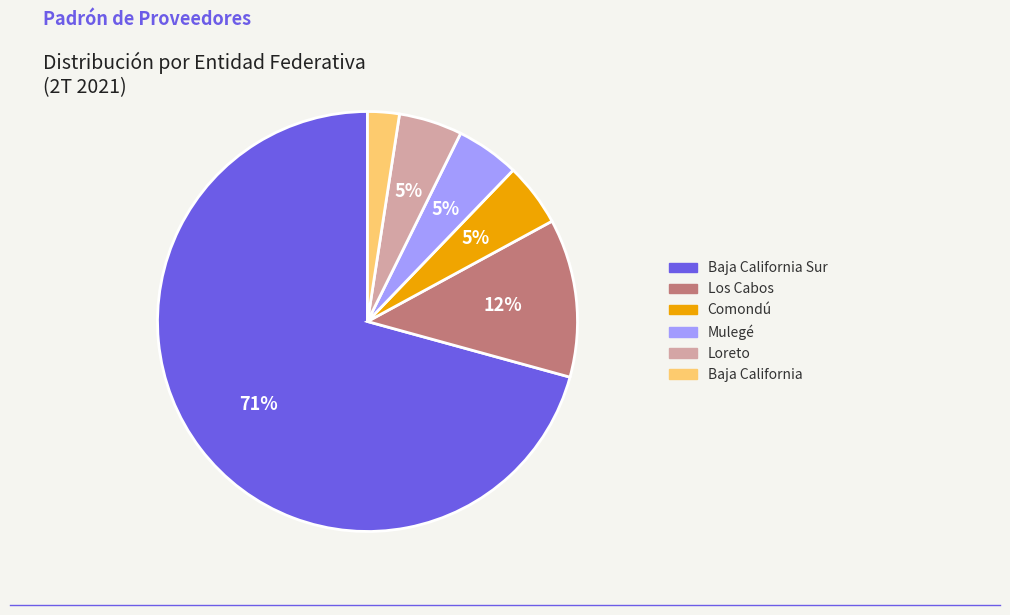

To the nearest percent, what is the average slice percentage?

17%